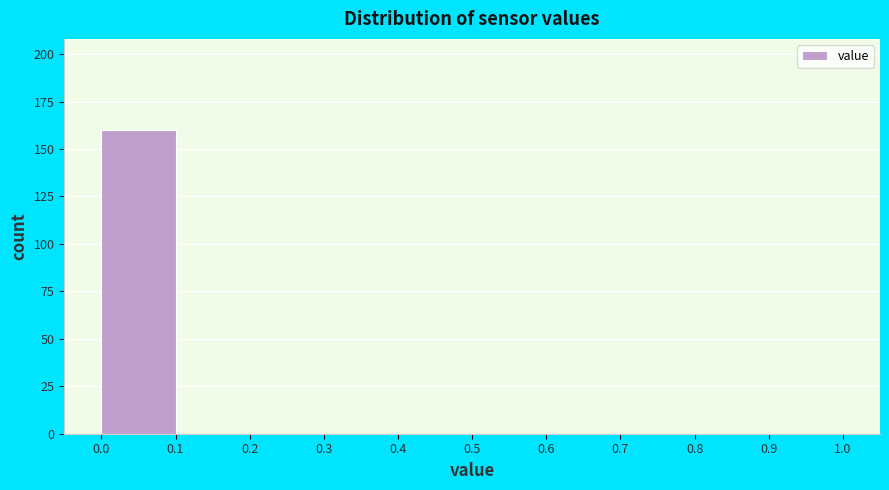

Reading left to right, transcribe this chart: for each bar, give the range it covers on the x-axis and its height. The values are not printed on the chart, so give them approximately, as read against the axis.

0.0 to 0.1: 160
0.1 to 0.2: 0
0.2 to 0.3: 0
0.3 to 0.4: 0
0.4 to 0.5: 0
0.5 to 0.6: 0
0.6 to 0.7: 0
0.7 to 0.8: 0
0.8 to 0.9: 0
0.9 to 1.0: 0